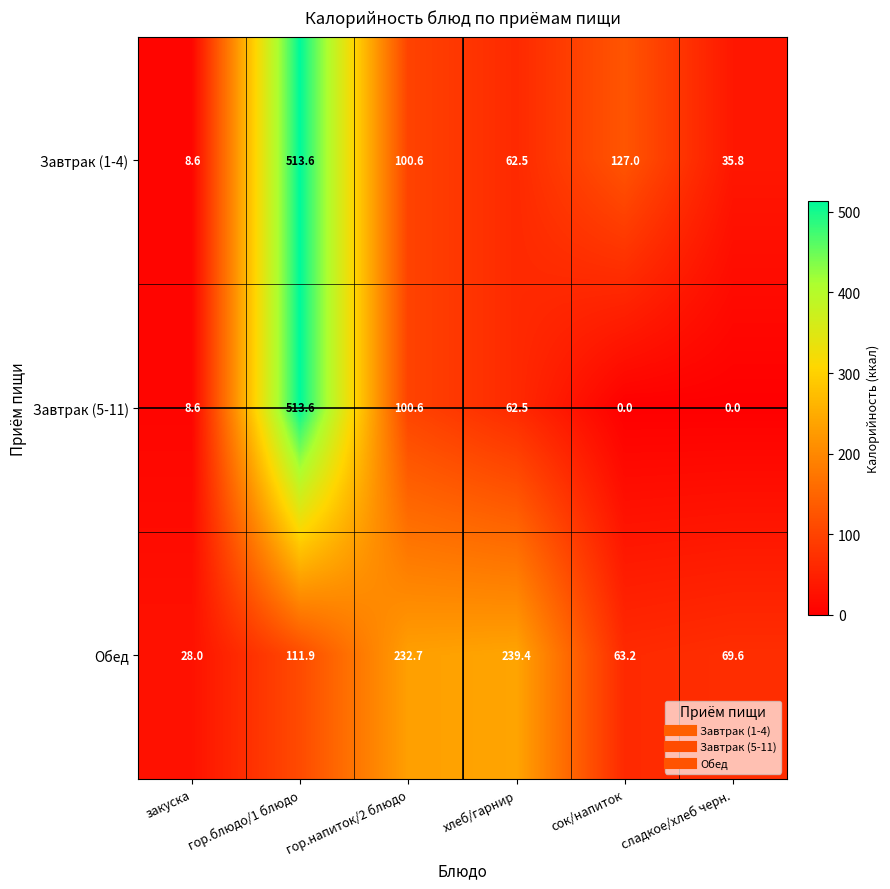

The value of Завтрак (5-11) at сладкое/хлеб черн. is 0.0. True or false?

True